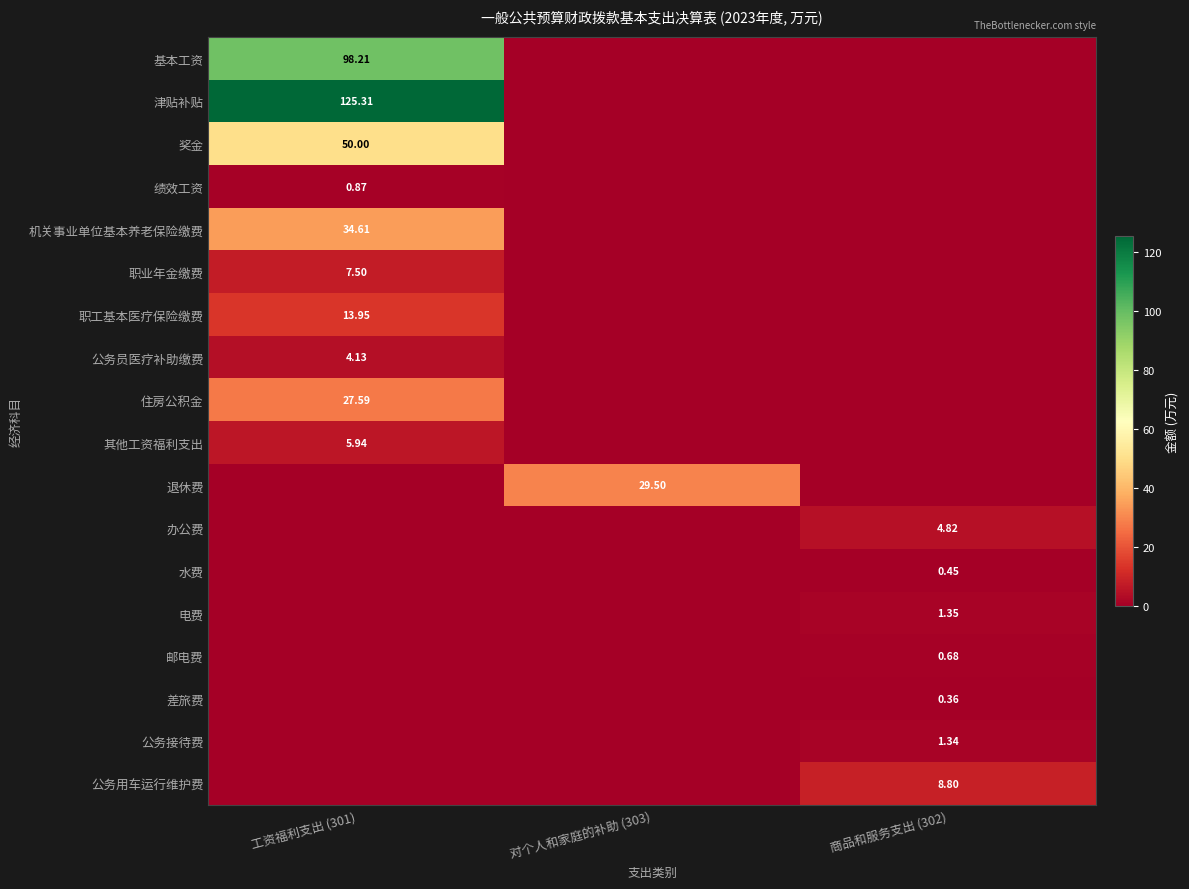

What is the average value of the 其他工资福利支出 series?

2.0